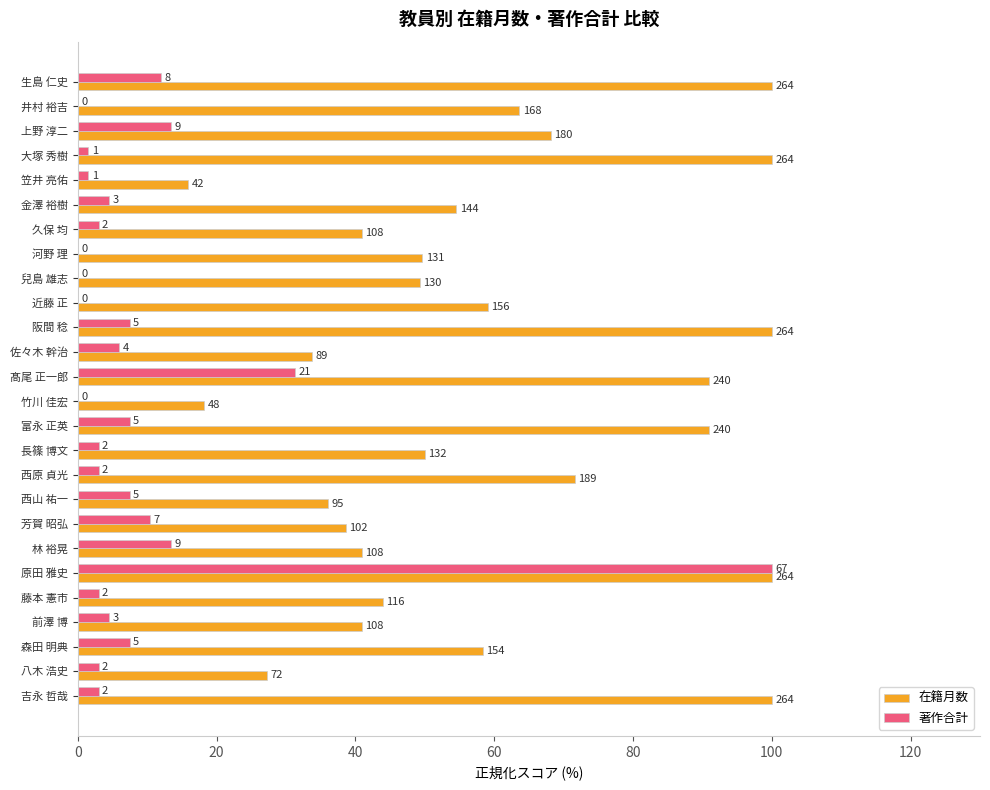

Reading right to left, extract all data points from this chart.

在籍月数: 100.0	27.3	58.3	40.9	43.9	100.0	40.9	38.6	36.0	71.6	50.0	90.9	18.2	90.9	33.7	100.0	59.1	49.2	49.6	40.9	54.5	15.9	100.0	68.2	63.6	100.0
著作合計: 3.0	3.0	7.5	4.5	3.0	100.0	13.4	10.4	7.5	3.0	3.0	7.5	0.0	31.3	6.0	7.5	0.0	0.0	0.0	3.0	4.5	1.5	1.5	13.4	0.0	11.9